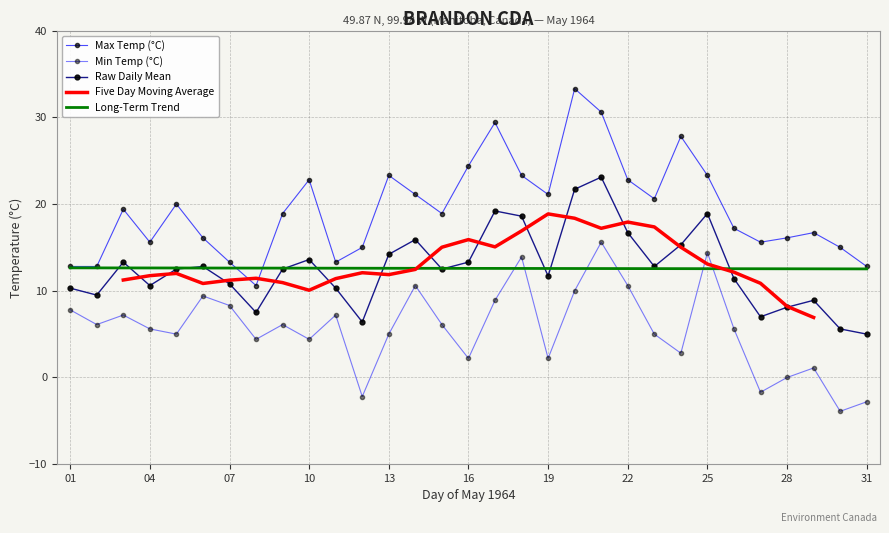

Reading left to right, what are all the values shown in this chart?

Max Temp (°C): 12.8	12.8	19.4	15.6	20.0	16.1	13.3	10.6	18.9	22.8	13.3	15.0	23.3	21.1	18.9	24.4	29.4	23.3	21.1	33.3	30.6	22.8	20.6	27.8	23.3	17.2	15.6	16.1	16.7	15.0	12.8
Min Temp (°C): 7.8	6.1	7.2	5.6	5.0	9.4	8.3	4.4	6.1	4.4	7.2	-2.2	5.0	10.6	6.1	2.2	8.9	13.9	2.2	10.0	15.6	10.6	5.0	2.8	14.4	5.6	-1.7	0.0	1.1	-3.9	-2.8
Mean Temp (°C): 10.3	9.5	13.3	10.6	12.5	12.8	10.8	7.5	12.5	13.6	10.3	6.4	14.2	15.9	12.5	13.3	19.2	18.6	11.7	21.7	23.1	16.7	12.8	15.3	18.9	11.4	7.0	8.1	8.9	5.6	5.0